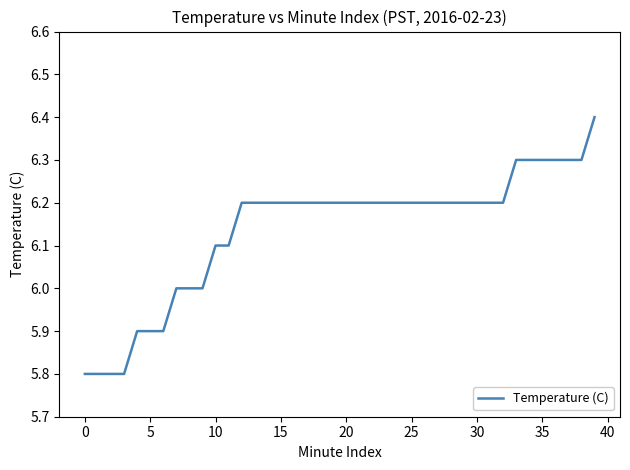

What is the greatest value displayed?

6.4